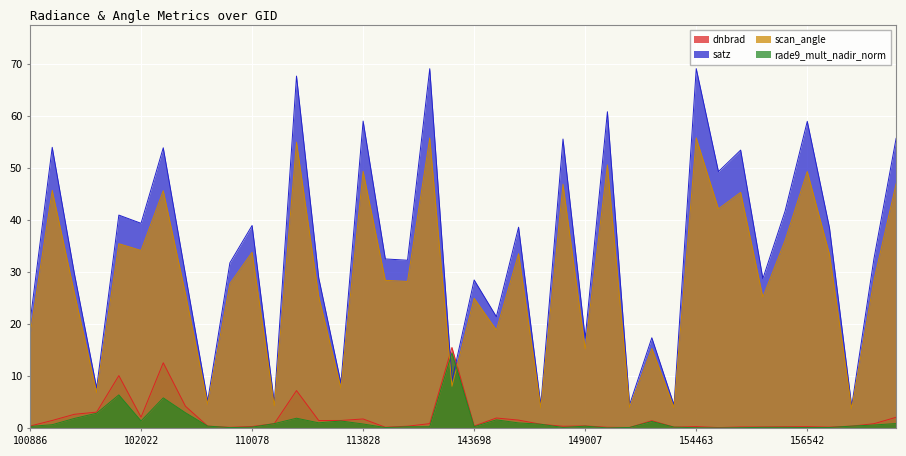

At which label does scan_angle first exceed 28?

101270